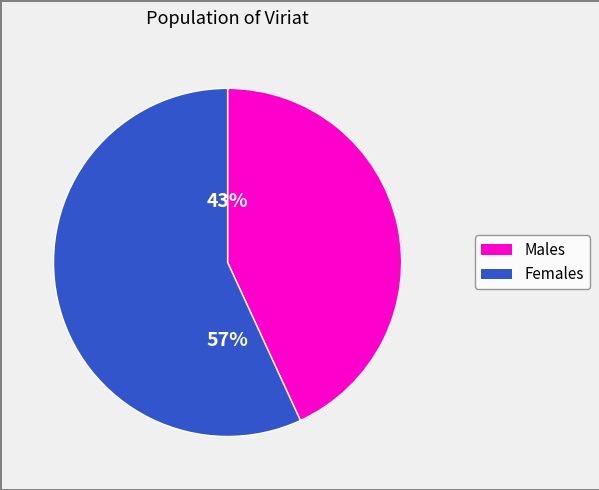

To the nearest percent, what is the difference between the largest and smallest slice percentages?

14%